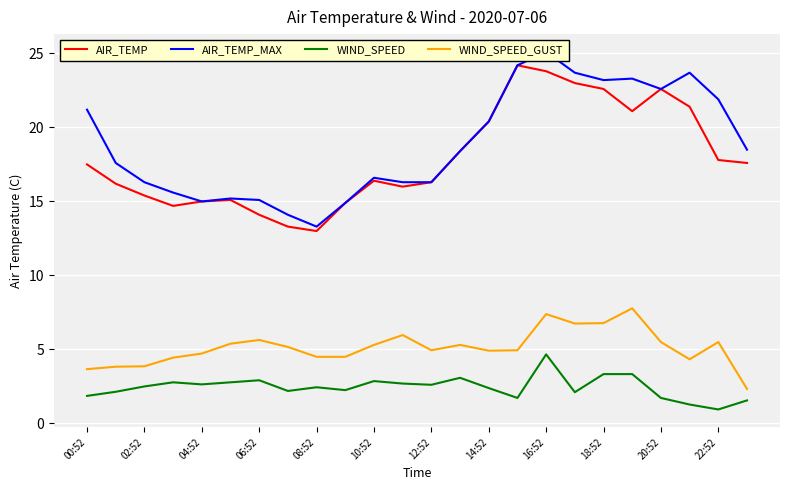

Does the chart display data point markers on the line(s)?

No